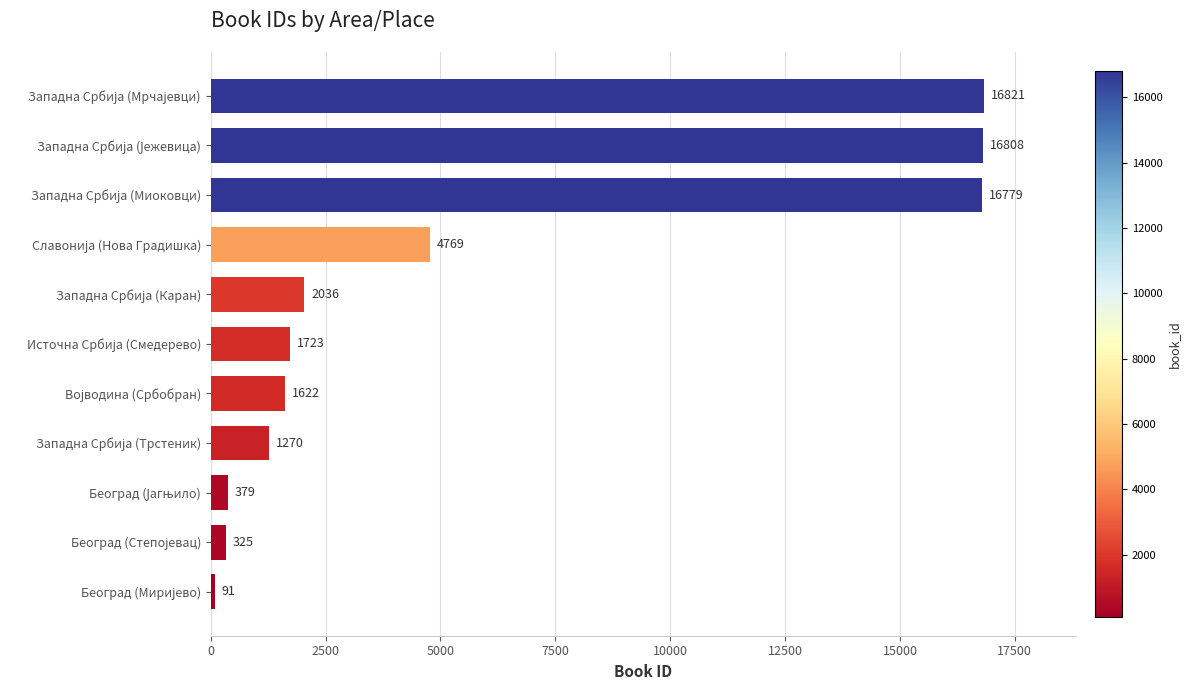

What is the greatest value displayed?

16821